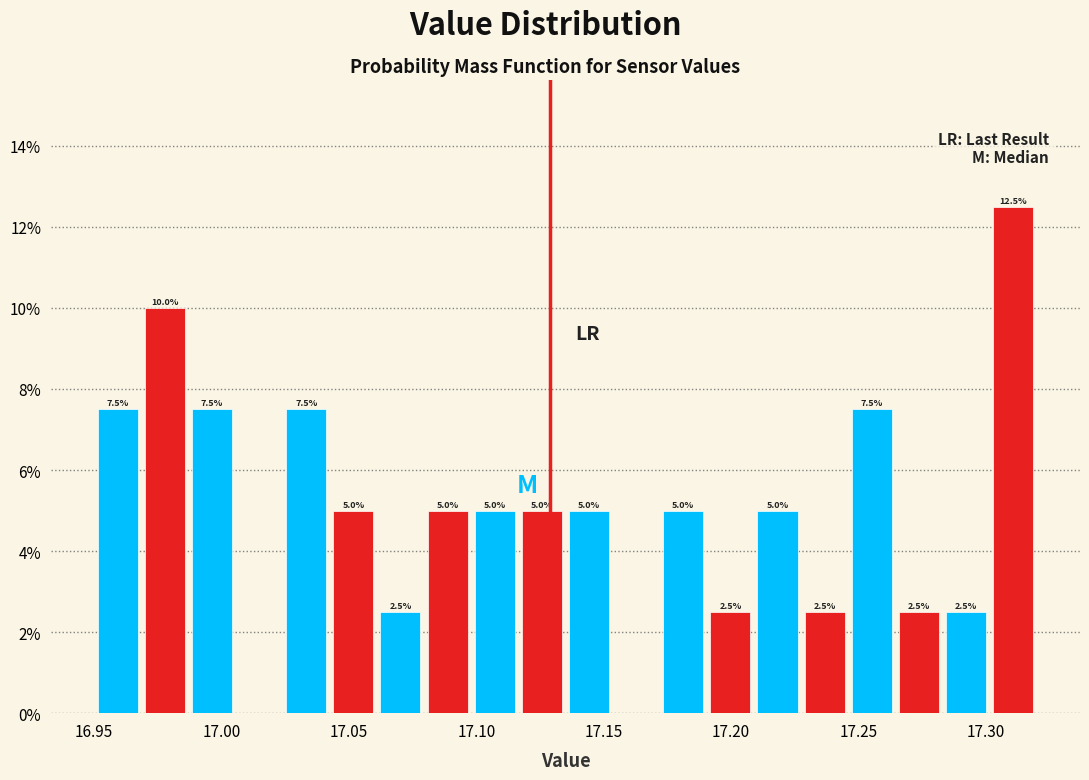

Around what value on the x-axis is the tallest bar? Give the approximate position of its centre, as read against the axis.

17.310